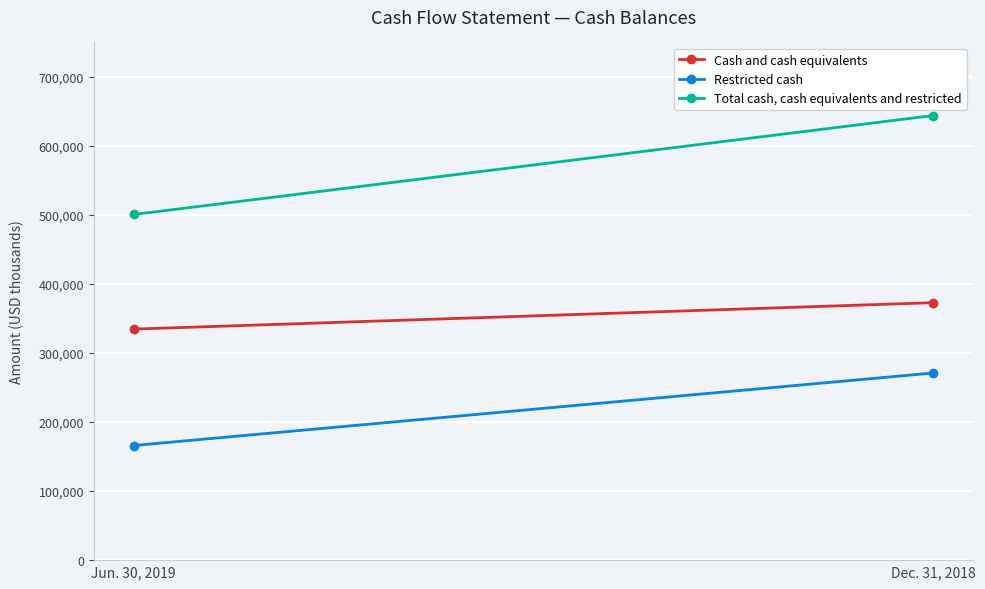

Is it true that Cash and cash equivalents equals 491844 at Dec. 31, 2018?

False